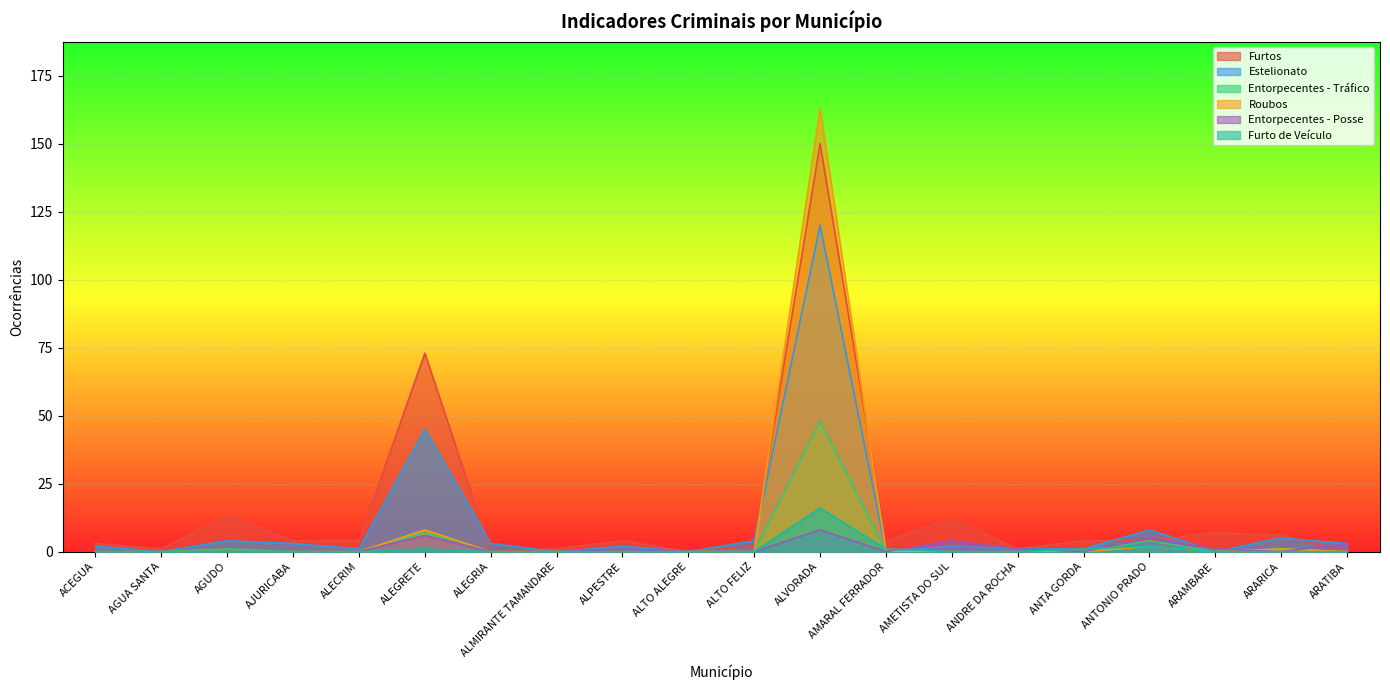

Which category has the lowest value across all series?

ALEGRIA